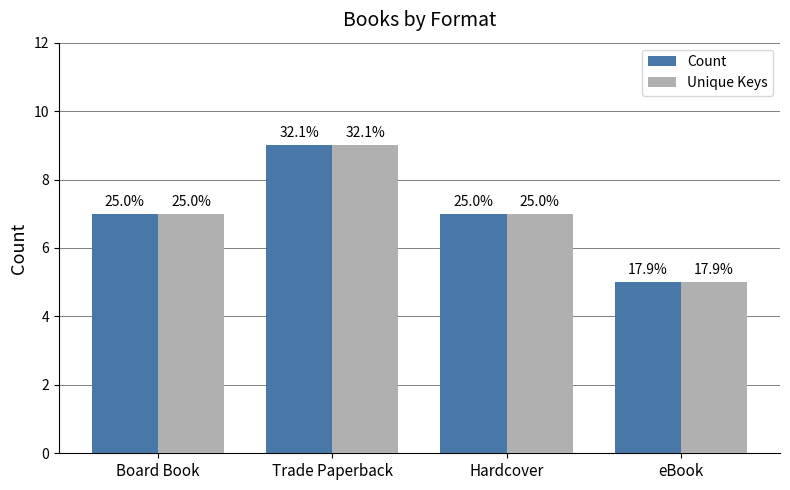

Does the chart contain any negative values?

No